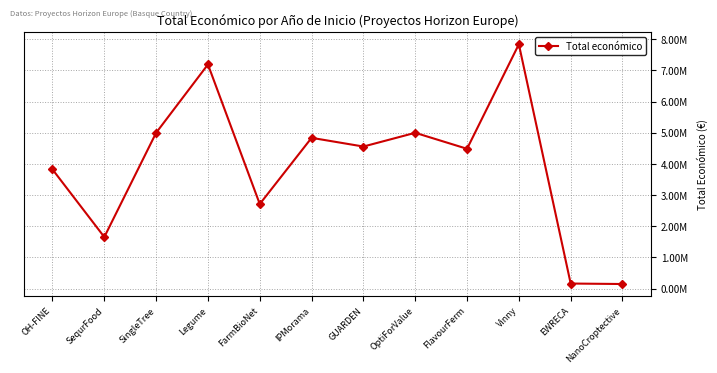

Reading left to right, extract all data points from this chart.

3823271	1656000	4997527	7188013	2713753	4835796	4556888	4997361	4484546	7835161	165312	150000